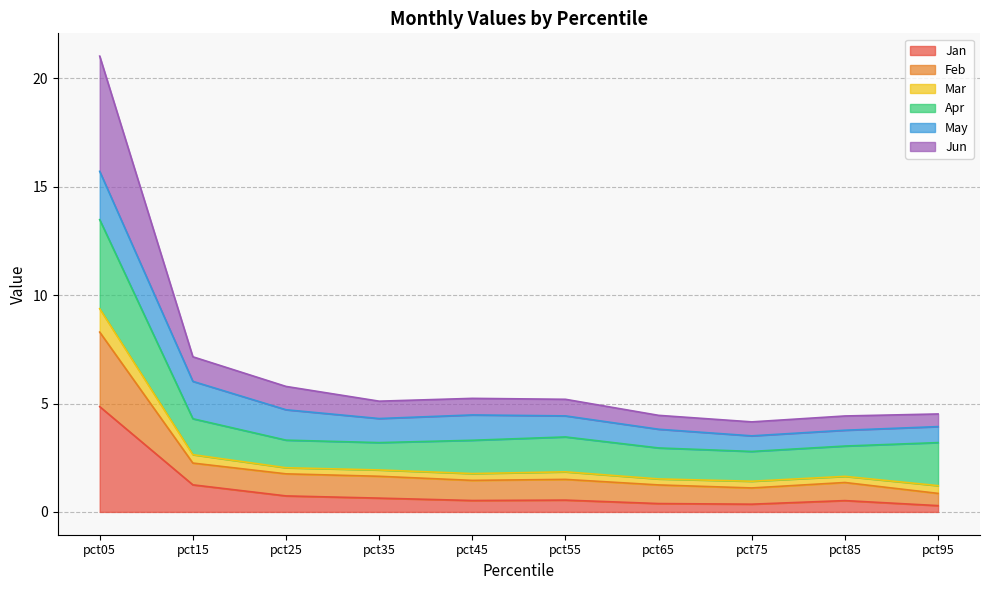

At which category is the sum across all series the highest?

pct05